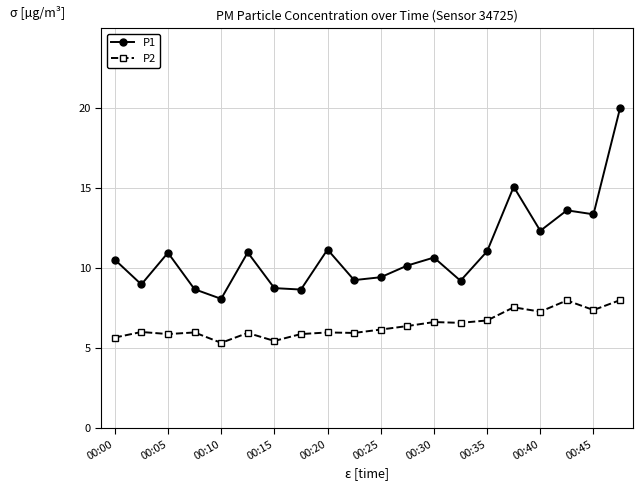

Which series has the largest range (max minus min)?

P1